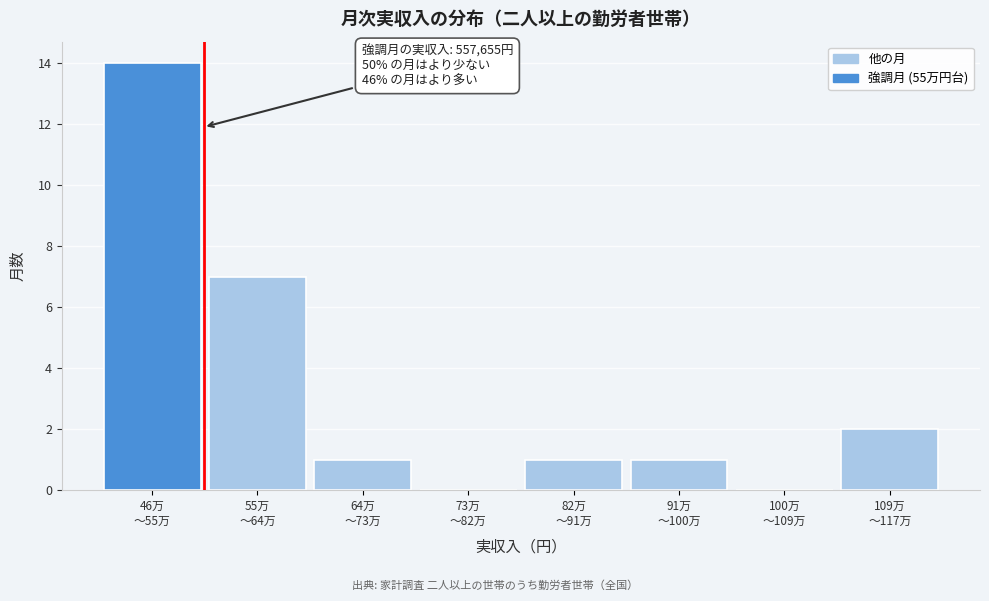

What is the greatest value displayed?

14